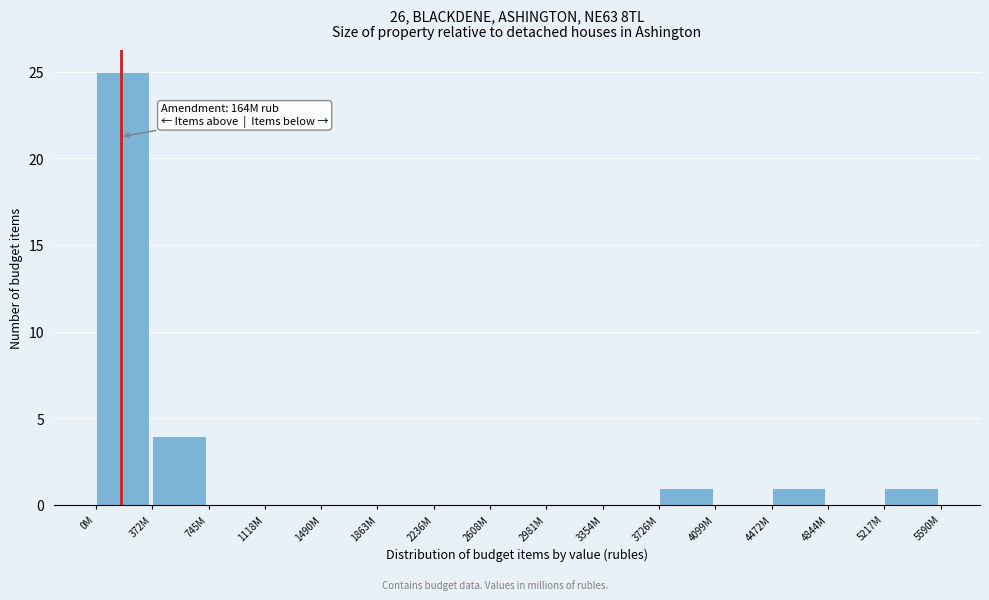

Reading right to left, what are all the values shown in this chart?

5217M=1	4844M=0	4472M=1	4099M=0	3726M=1	3354M=0	2981M=0	2608M=0	2236M=0	1863M=0	1490M=0	1118M=0	745M=0	372M=4	0M=25